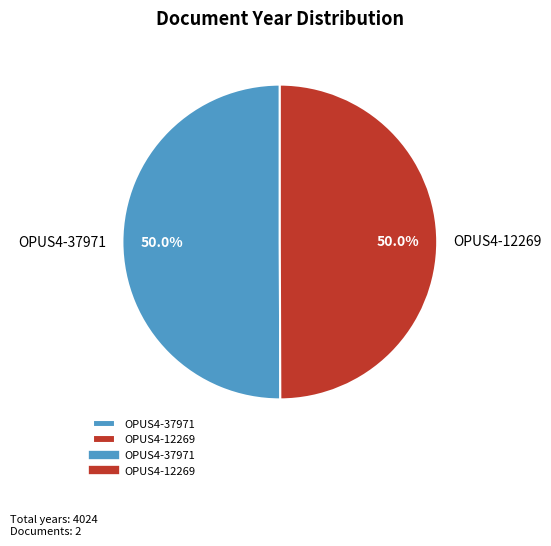

What percentage is the OPUS4-12269 slice, to the nearest percent?

50%